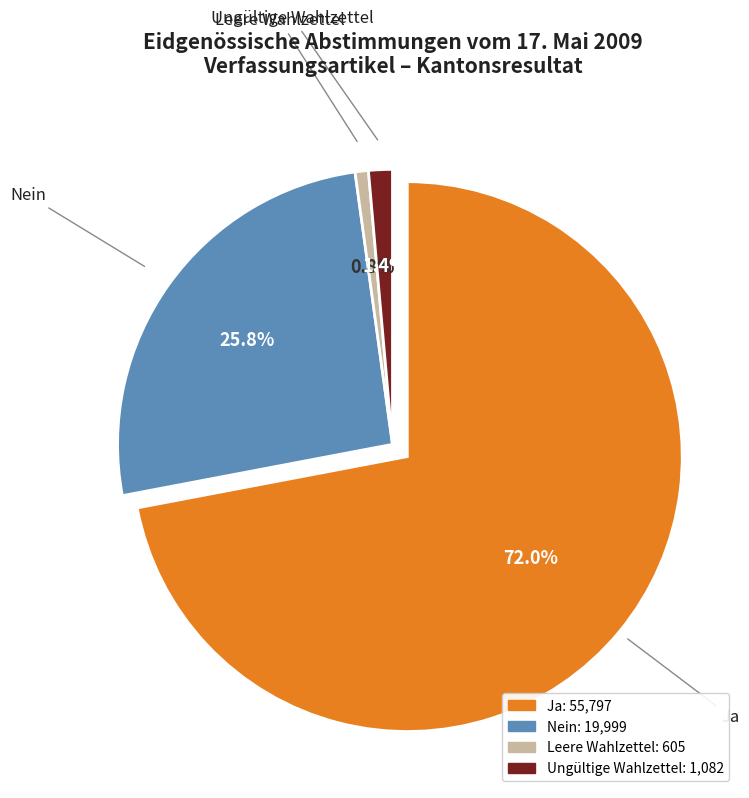

Is it true that Ungültige Wahlzettel is 1% of the pie?

True